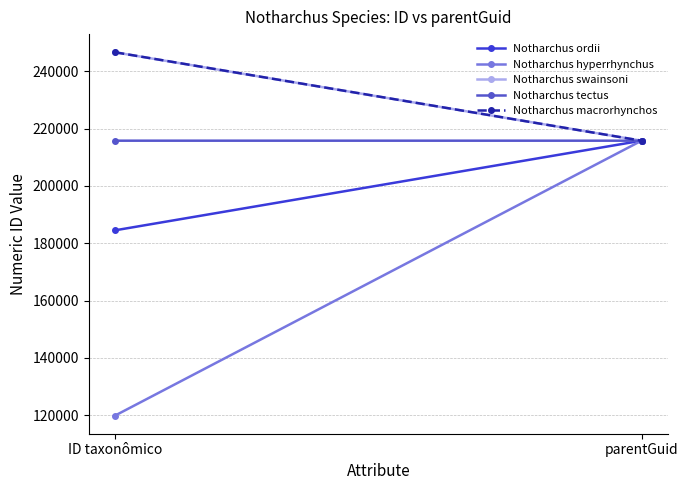

What is the label of the 2nd point from the right?

ID taxonômico